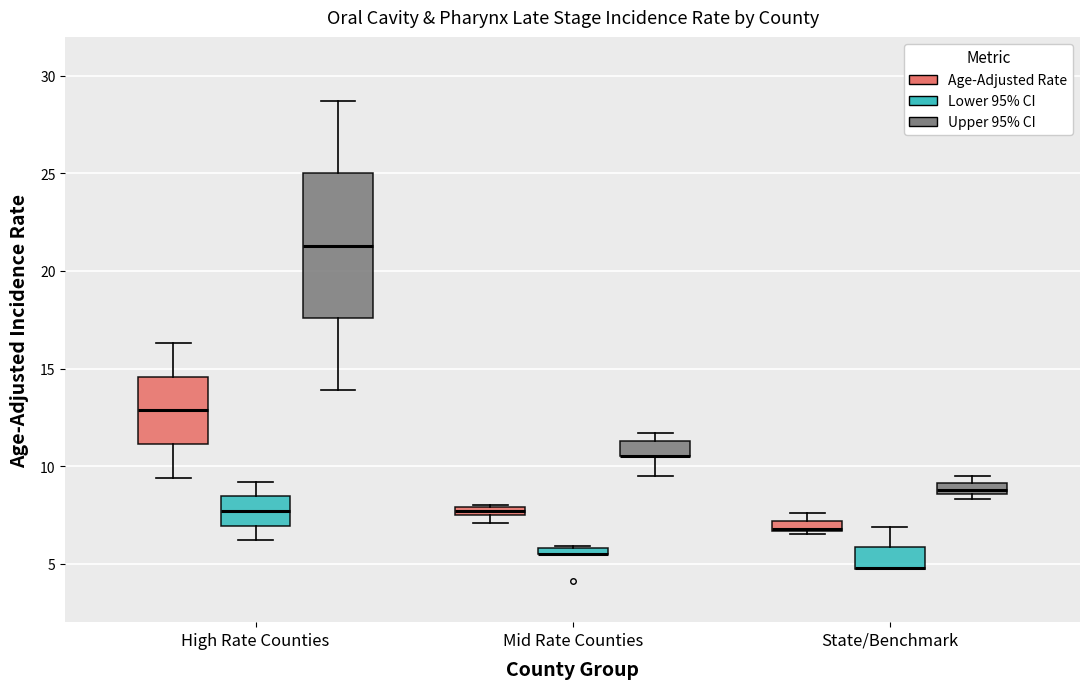

Where does the lower whisker of the box for High Rate Counties (Age-Adjusted Rate) end on the y-axis? The values are not printed on the chart, so give them approximately, as read against the axis.

9.5